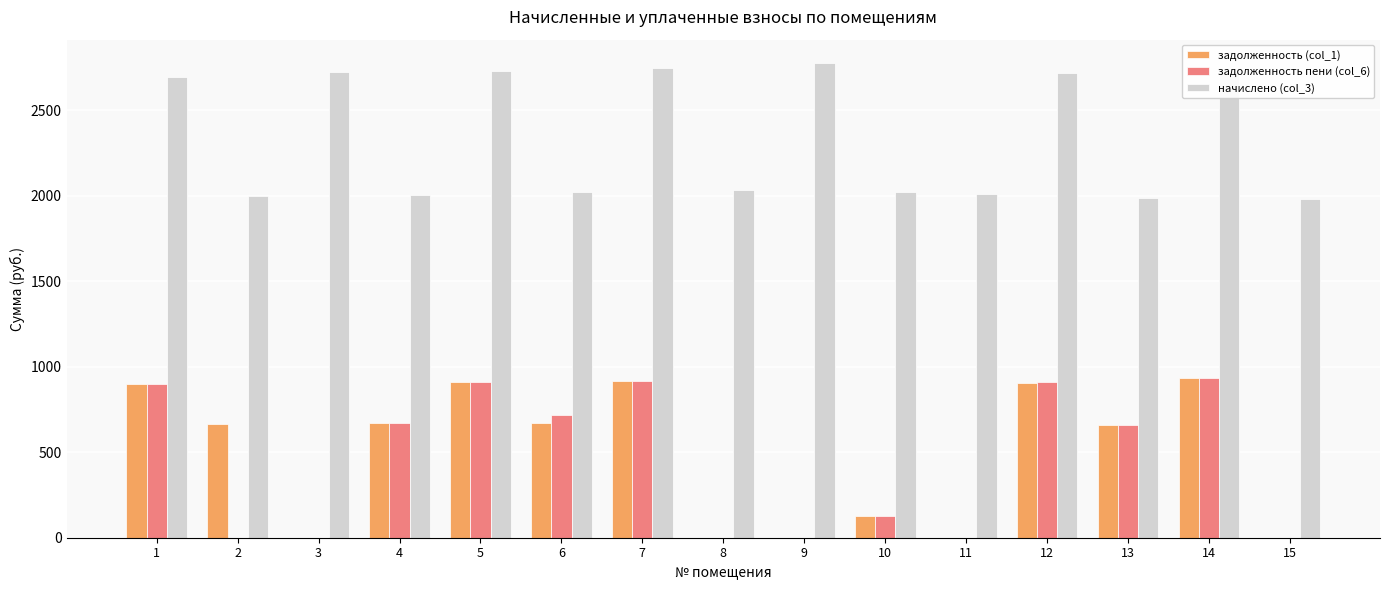

The задолженность пени (col_6) series shows 972.2 at 13. True or false?

False